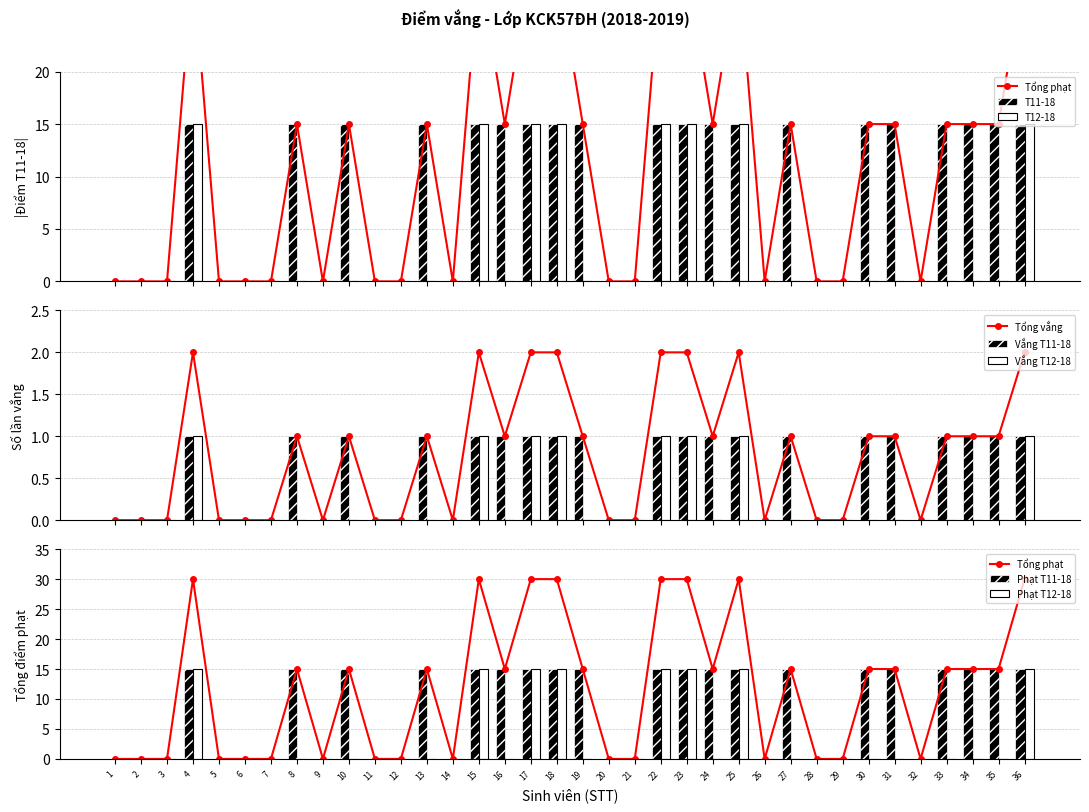

What is the maximum value for T11-18?

15